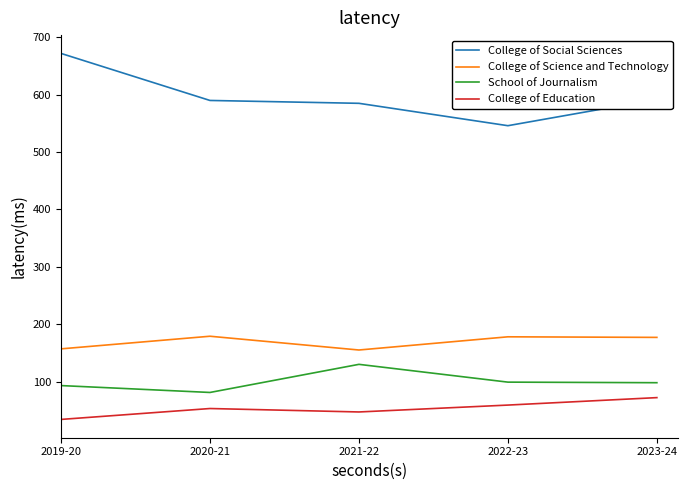

What is the sum of the College of Education values at 2021-22 and 2022-23?

106